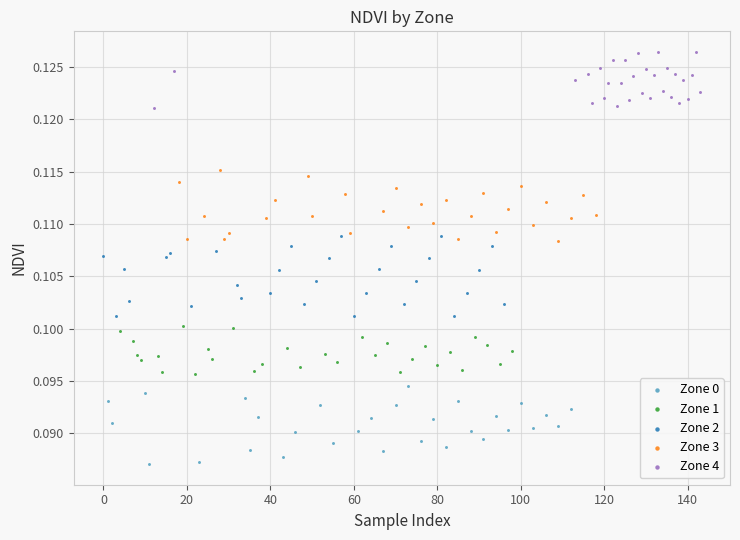

Which series contains the highest Y value?

Zone 4